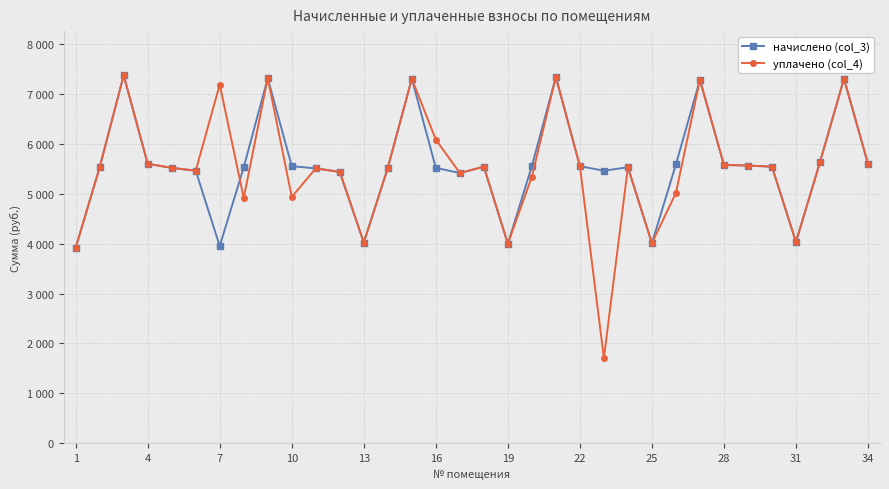

True or false: уплачено (col_4) has more than 1 interior local peaks.

True